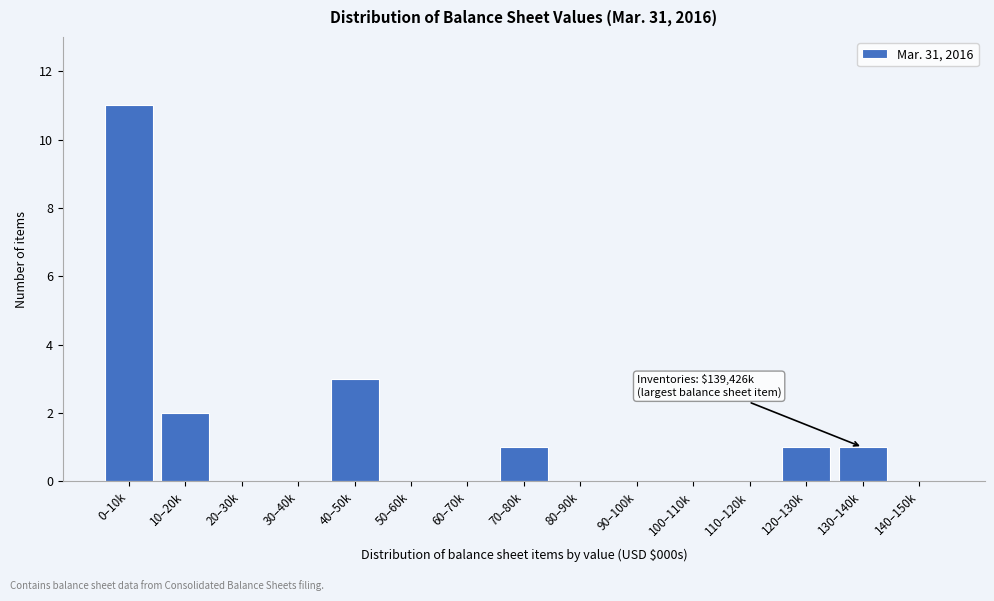

Reading right to left, extract all data points from this chart.

140–150k=0	130–140k=1	120–130k=1	110–120k=0	100–110k=0	90–100k=0	80–90k=0	70–80k=1	60–70k=0	50–60k=0	40–50k=3	30–40k=0	20–30k=0	10–20k=2	0–10k=11